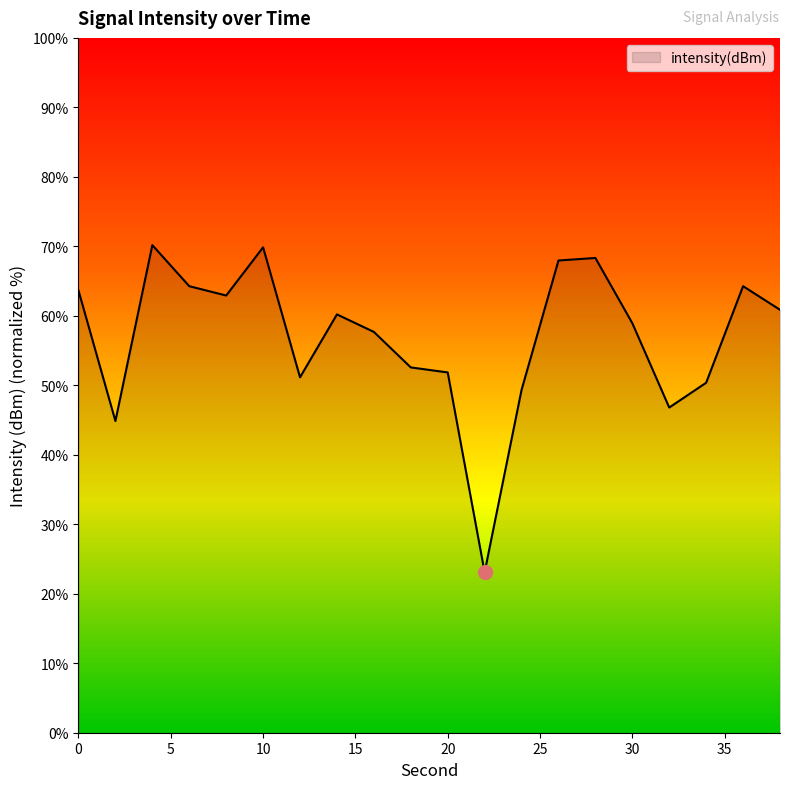

What is the greatest value displayed?

70.2